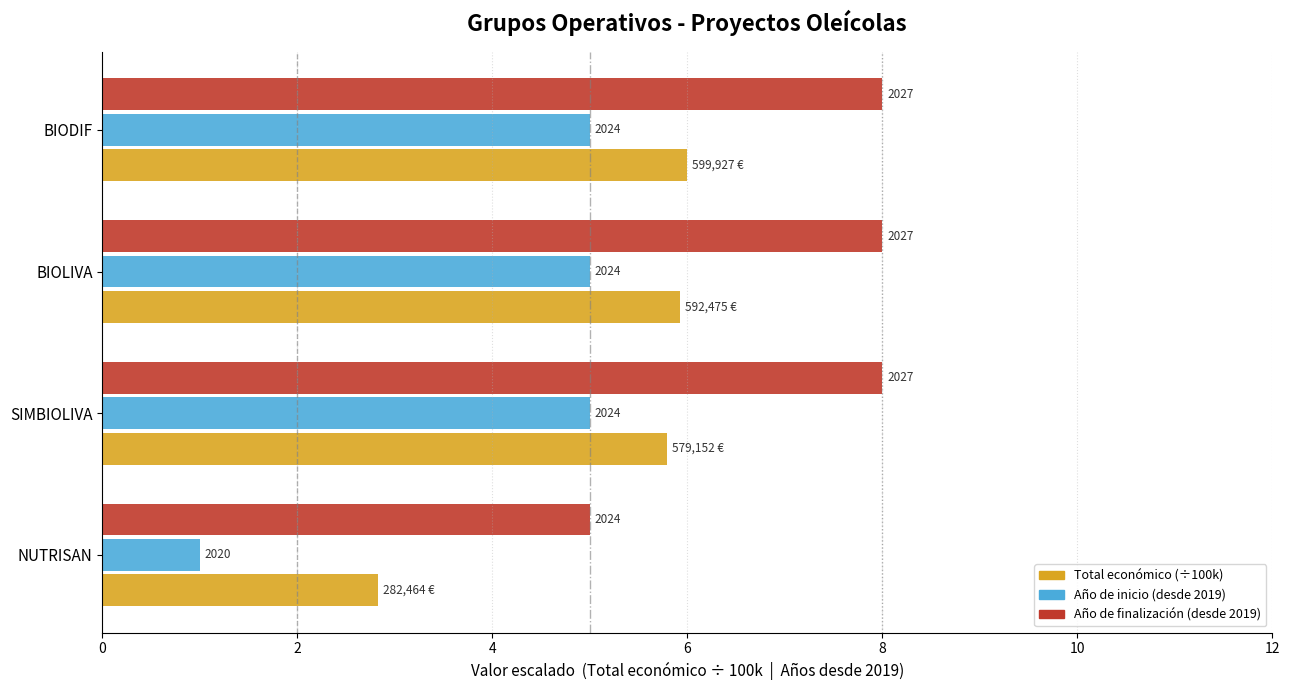

How many groups of bars are there?

4